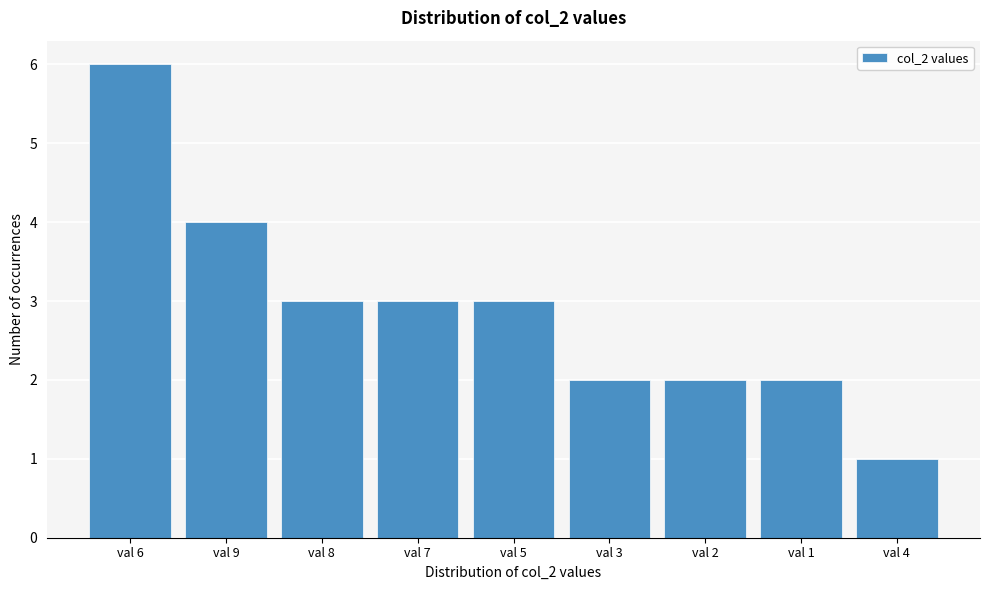

Reading right to left, list all the values displayed in this chart.

val 4=1	val 1=2	val 2=2	val 3=2	val 5=3	val 7=3	val 8=3	val 9=4	val 6=6